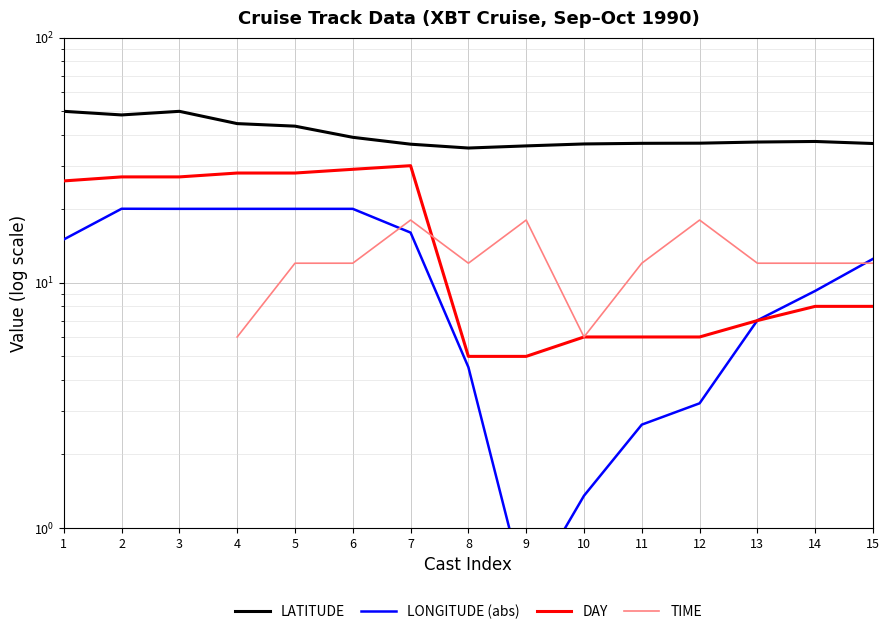

Where do DAY and LONGITUDE (abs) first cross each other?

12 and 13